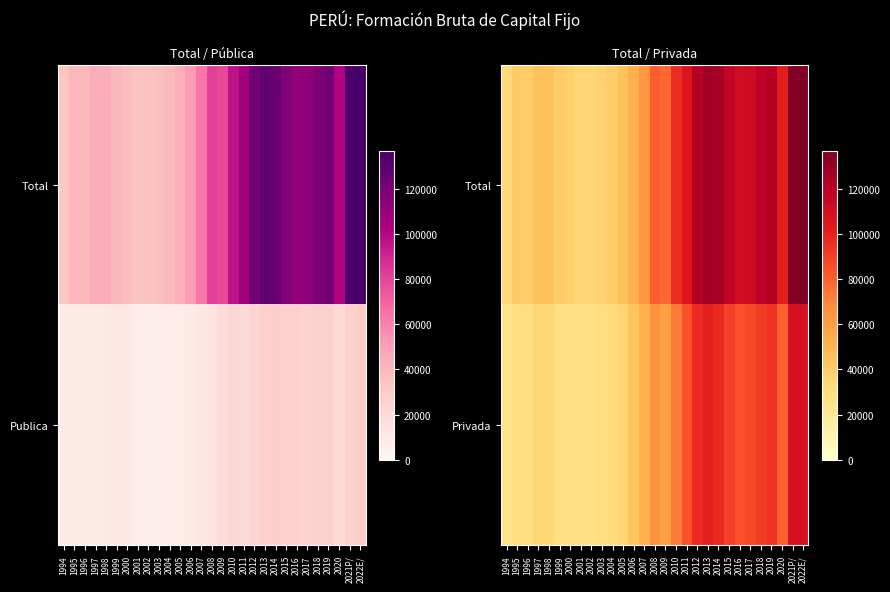

What is the sum of the Total values at 1996 and 2010?

135330